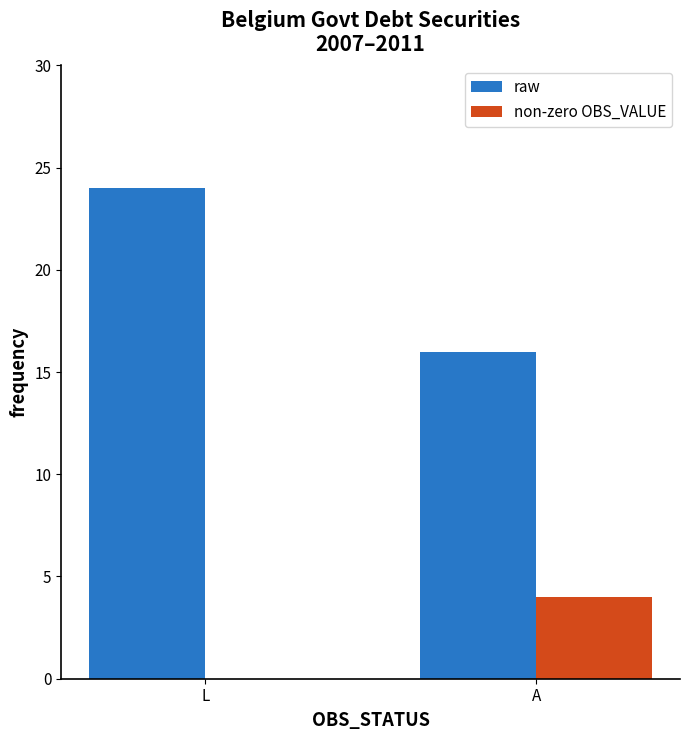

The value of raw at L is 38. True or false?

False